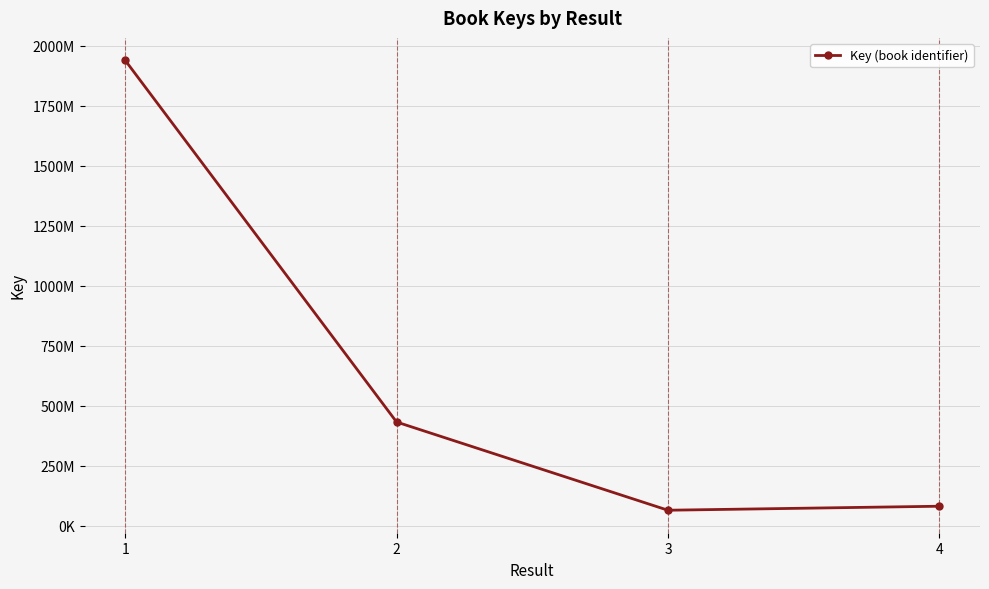

Between 4 and 2, which is larger?

2